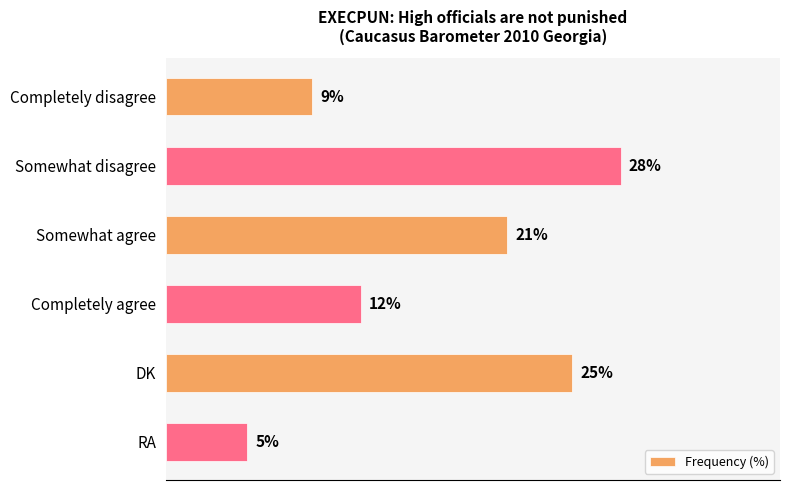

List the labels in order of value, largest first.

Somewhat disagree, DK, Somewhat agree, Completely agree, Completely disagree, RA